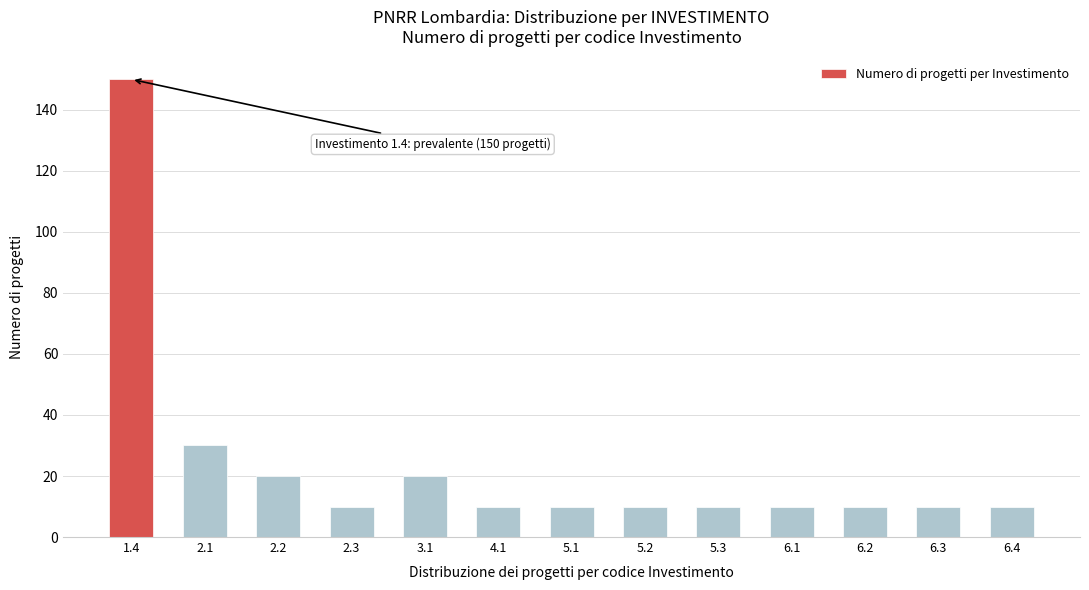

Reading right to left, list all the values displayed in this chart.

10	10	10	10	10	10	10	10	20	10	20	30	150